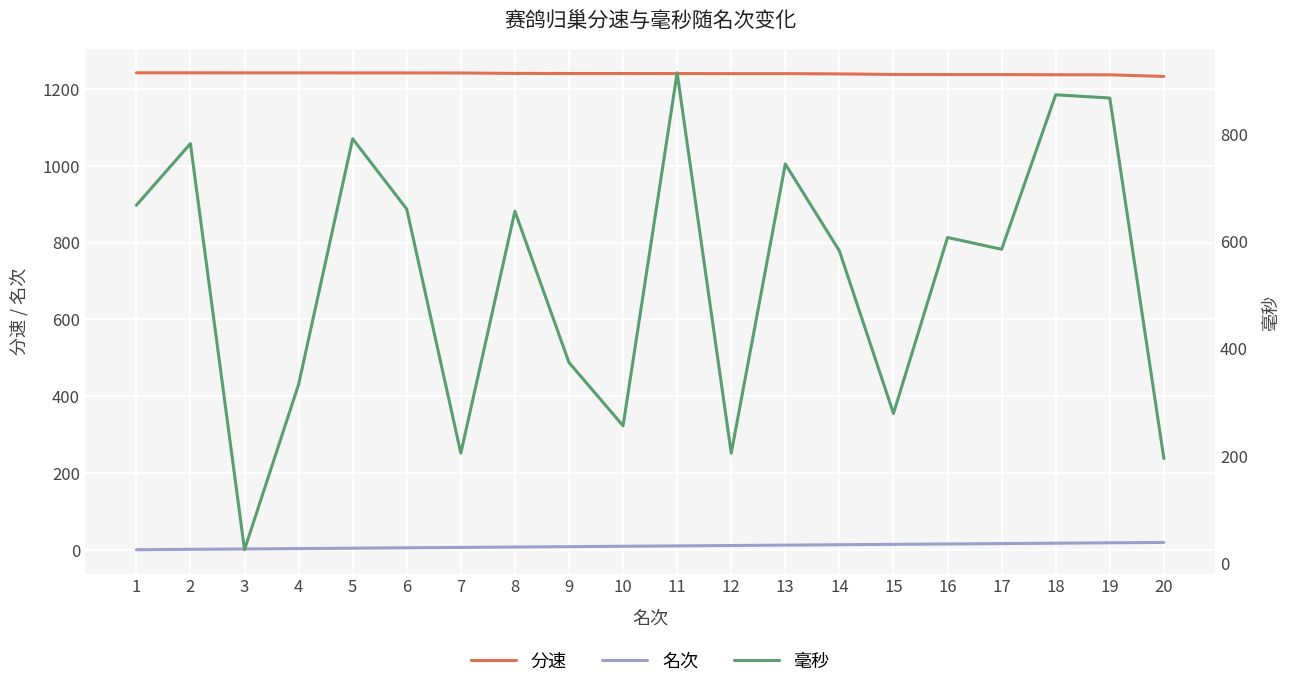

What is the difference between the second highest and second lowest values in the 分速 series?

5.2